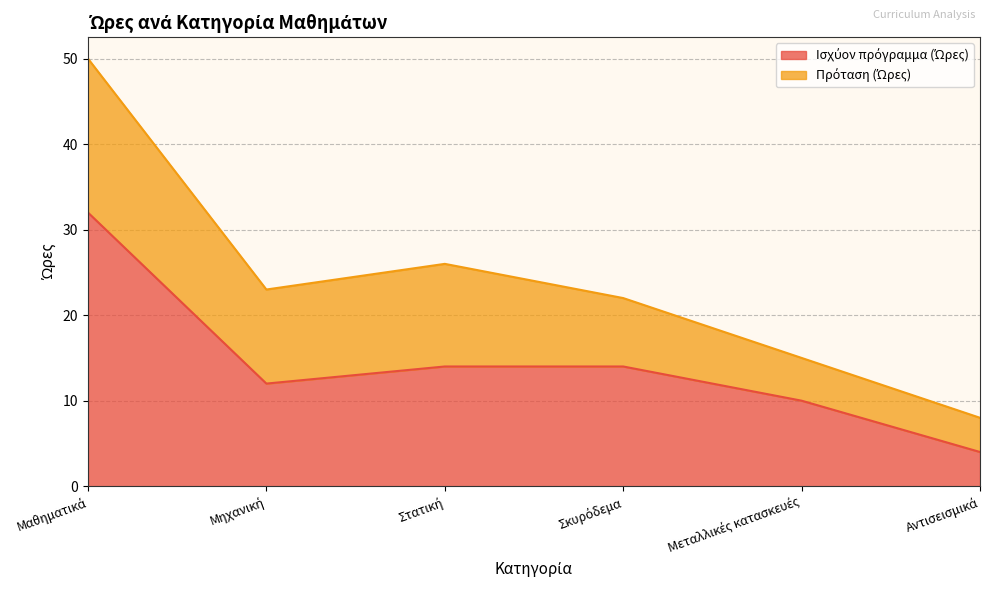

List the labels in order of value, smallest first.

Αντισεισμικά, Μεταλλικές κατασκευές, Μηχανική, Στατική, Σκυρόδεμα, Μαθηματικά